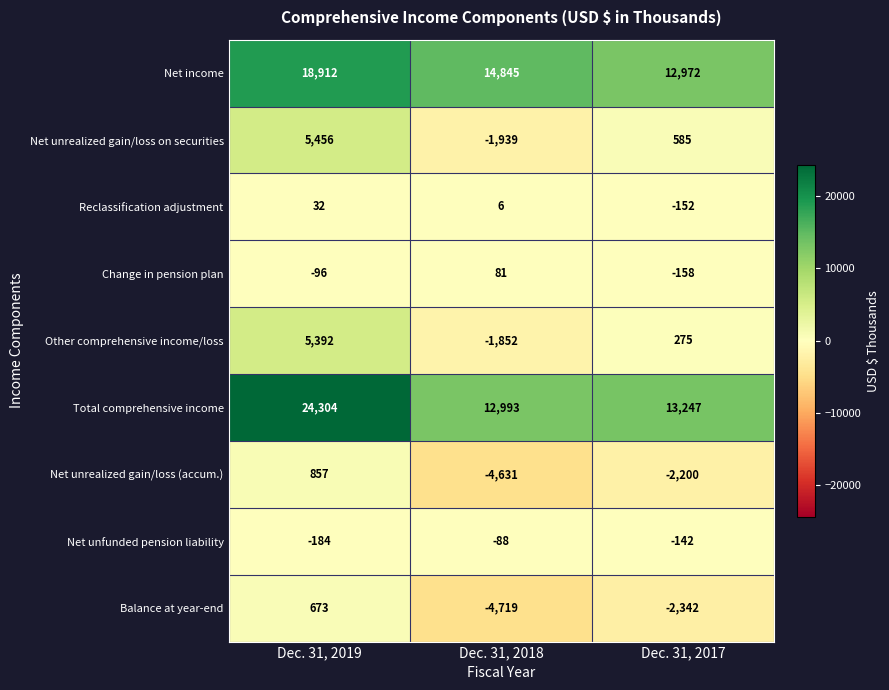

How many categories are shown in the chart?

3